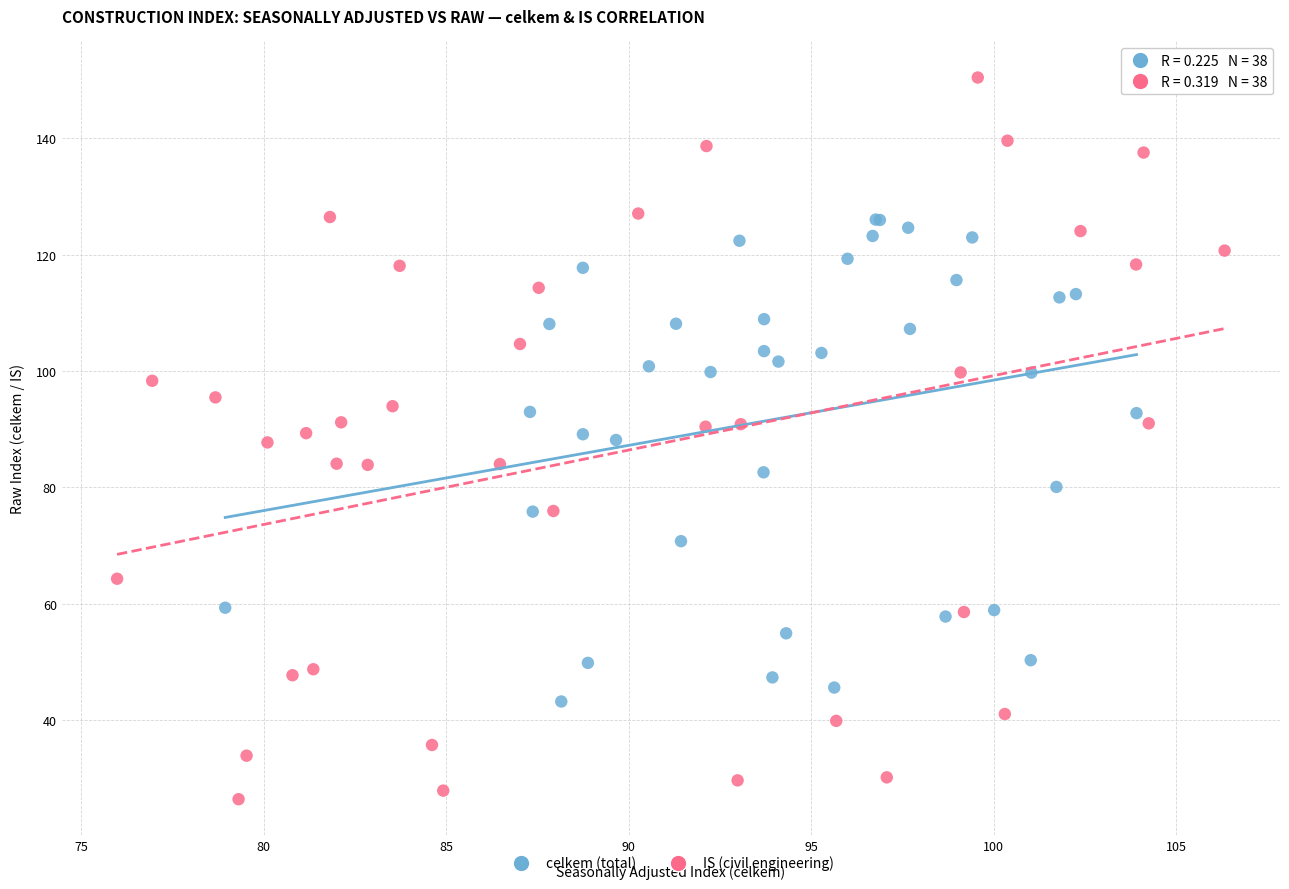

Which series reaches the minimum Y coordinate?

IS (civil engineering)